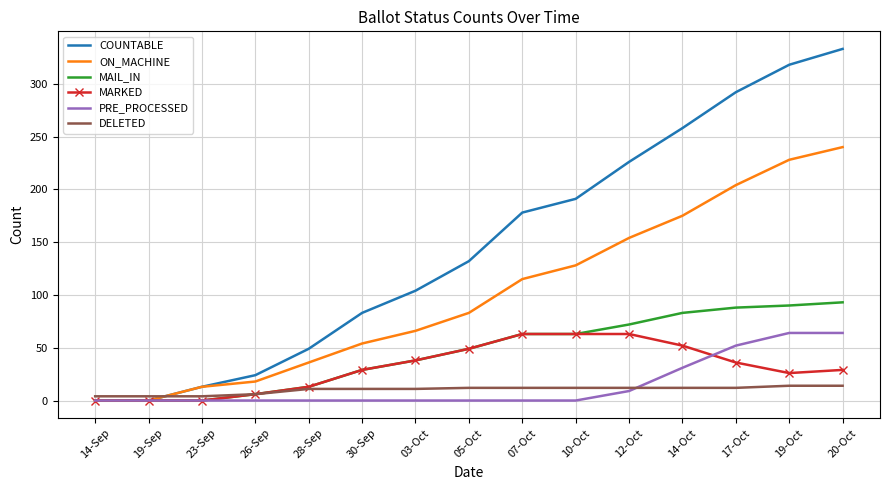

True or false: COUNTABLE has a value of 503 at 17-Oct.

False